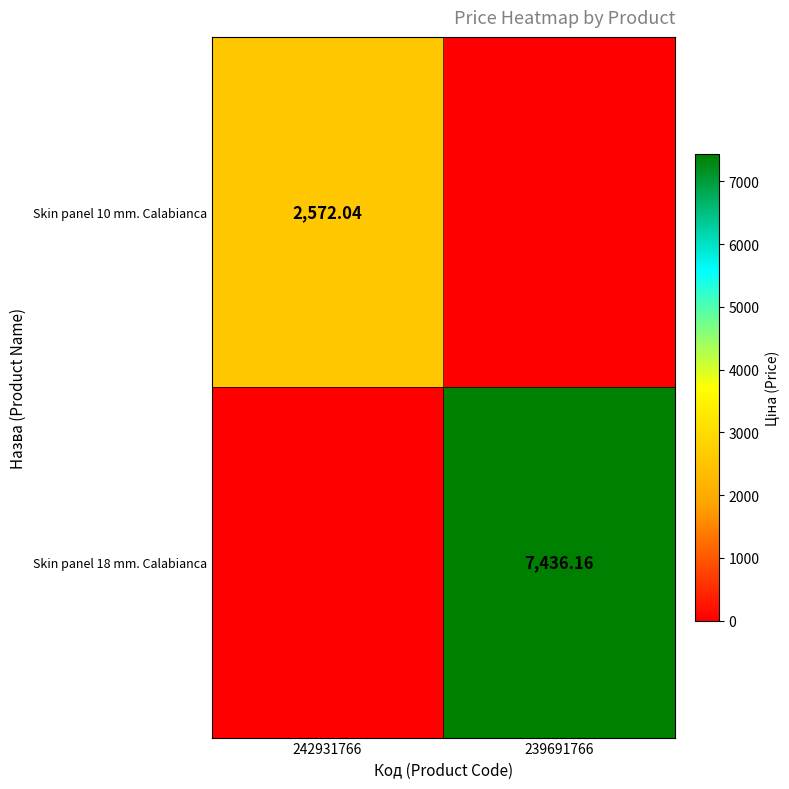

Is it true that Skin panel 18 mm. Calabianca equals 12903.9 at 239691766?

False